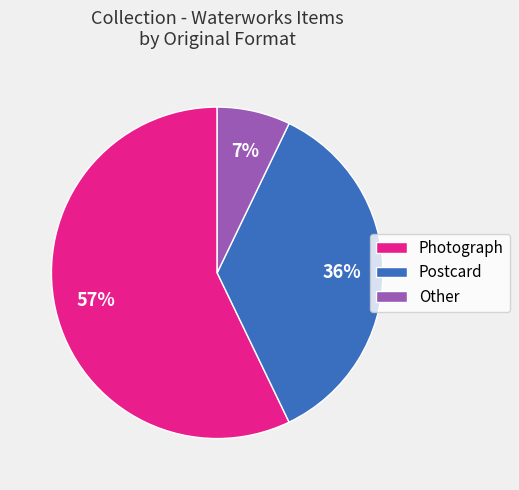

To the nearest percent, what is the average slice percentage?

33%